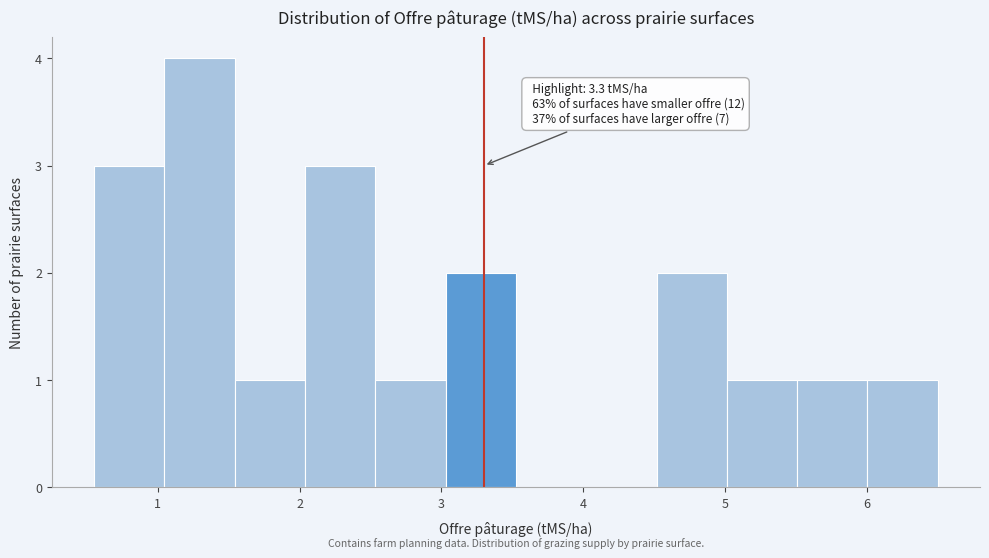

Which range on the x-axis has the tallest bar?

1.0 to 1.5